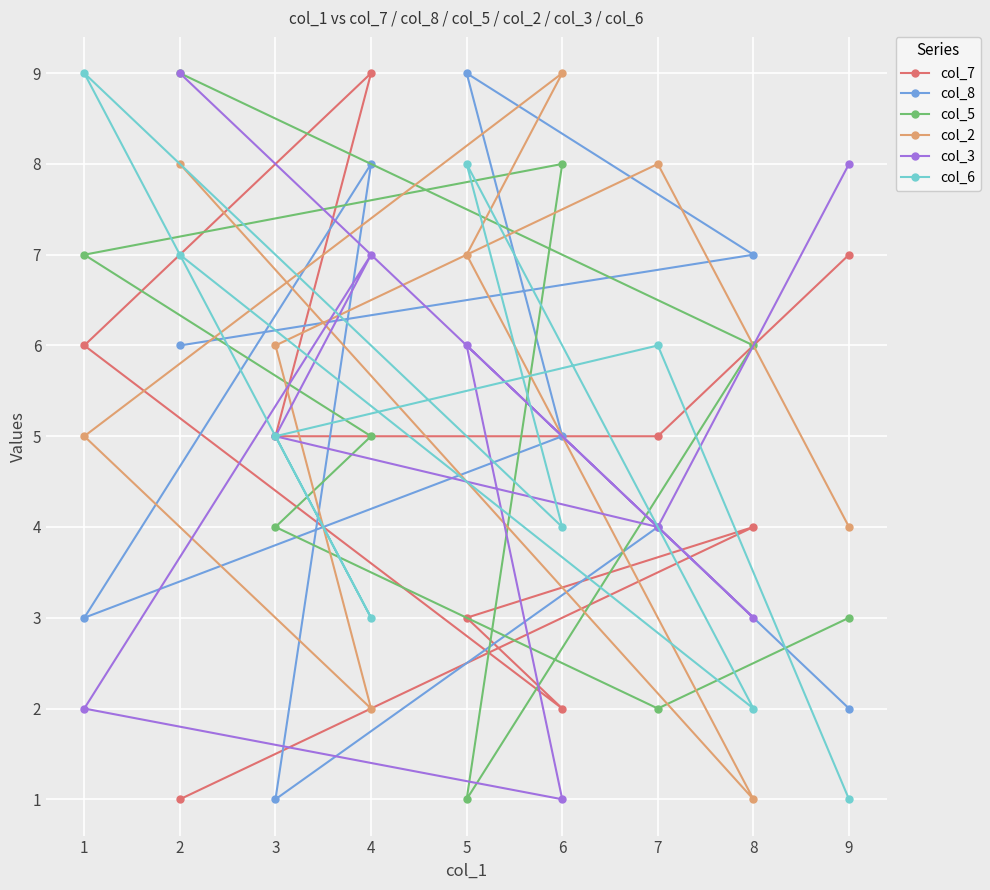

Which series changed the most between 1 and 6?

col_6